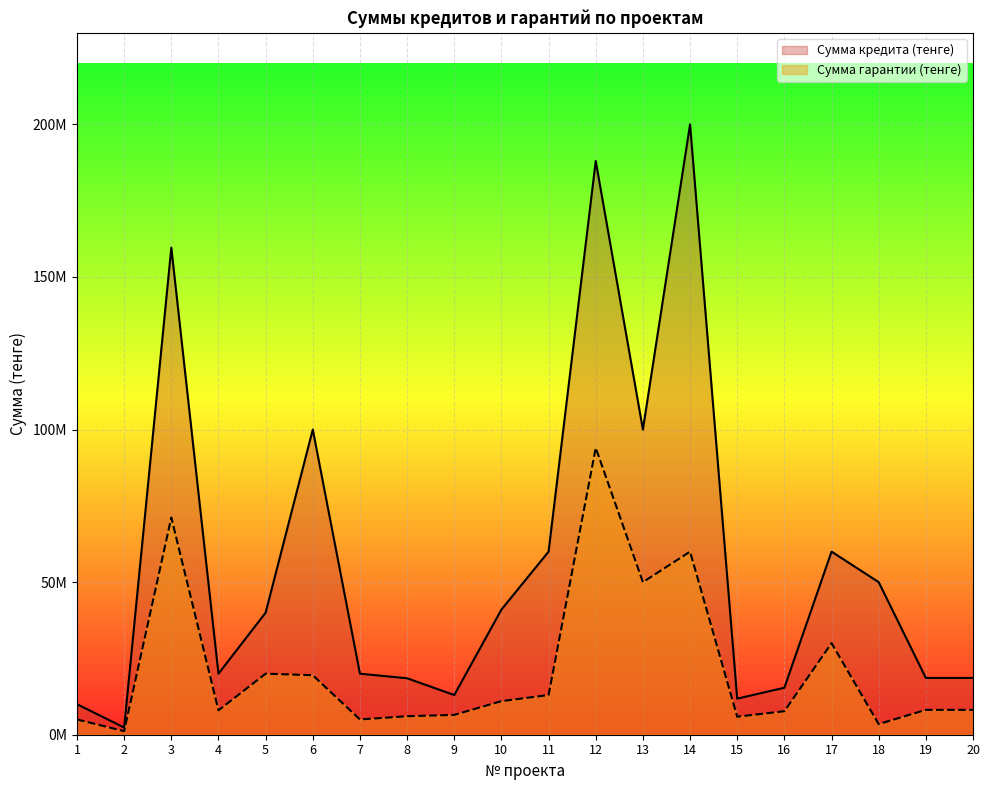

Reading left to right, what are all the values shown in this chart?

Сумма кредита (тенге): 1=10000000	2=2356000	3=159600000	4=20000000	5=40000000	6=100000000	7=20000000	8=18500000	9=13000000	10=41000000	11=60000000	12=188000000	13=100000000	14=200000000	15=11818660	16=15400000	17=60000000	18=50000000	19=18605000	20=18605000
Сумма гарантии (тенге): 1=5000000	2=1178000	3=71164700	4=8000000	5=20000000	6=19500000	7=5000000	8=6065800	9=6500000	10=11005000	11=13000000	12=94000000	13=50000000	14=60000000	15=5909330	16=7700000	17=30000000	18=3489957	19=8150000	20=8150000